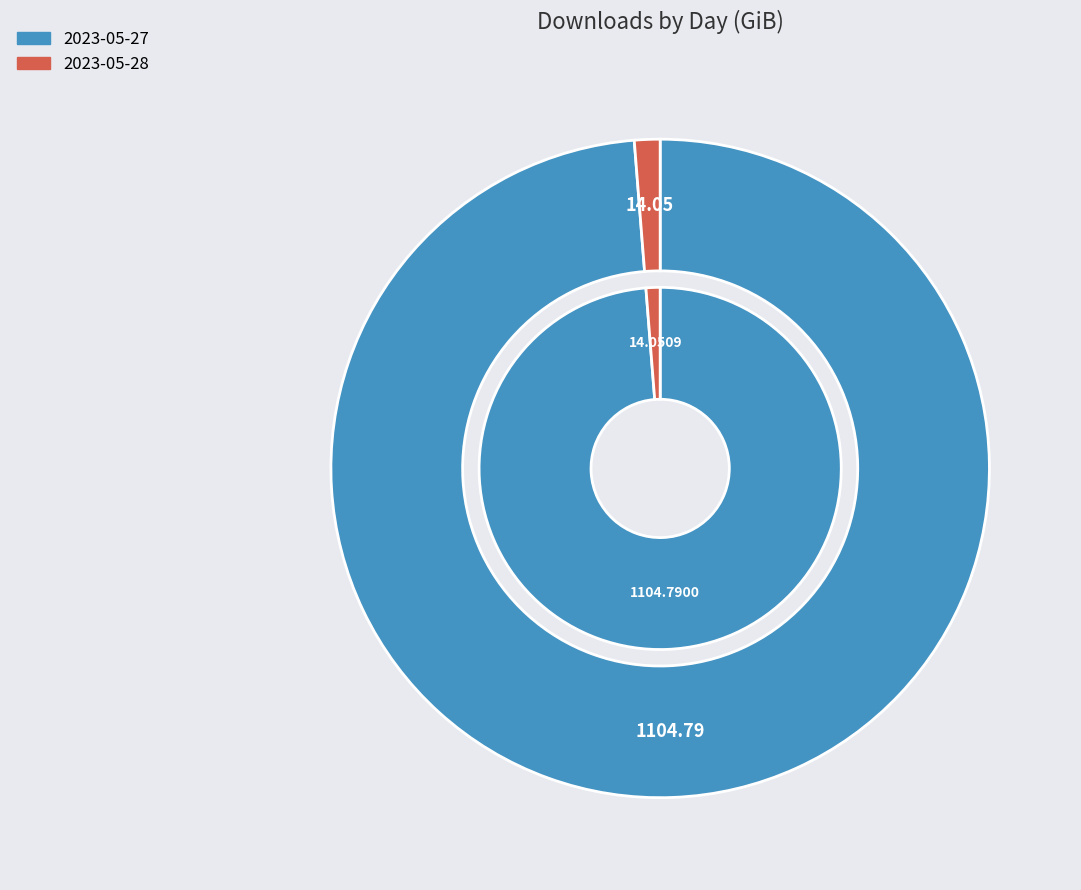

Does 2023-05-28 account for over 50% of the chart?

No